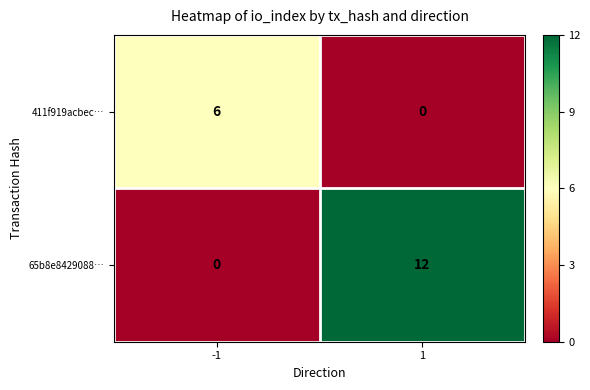

What is the difference between the 411f919acbec… values at -1 and 1?

6